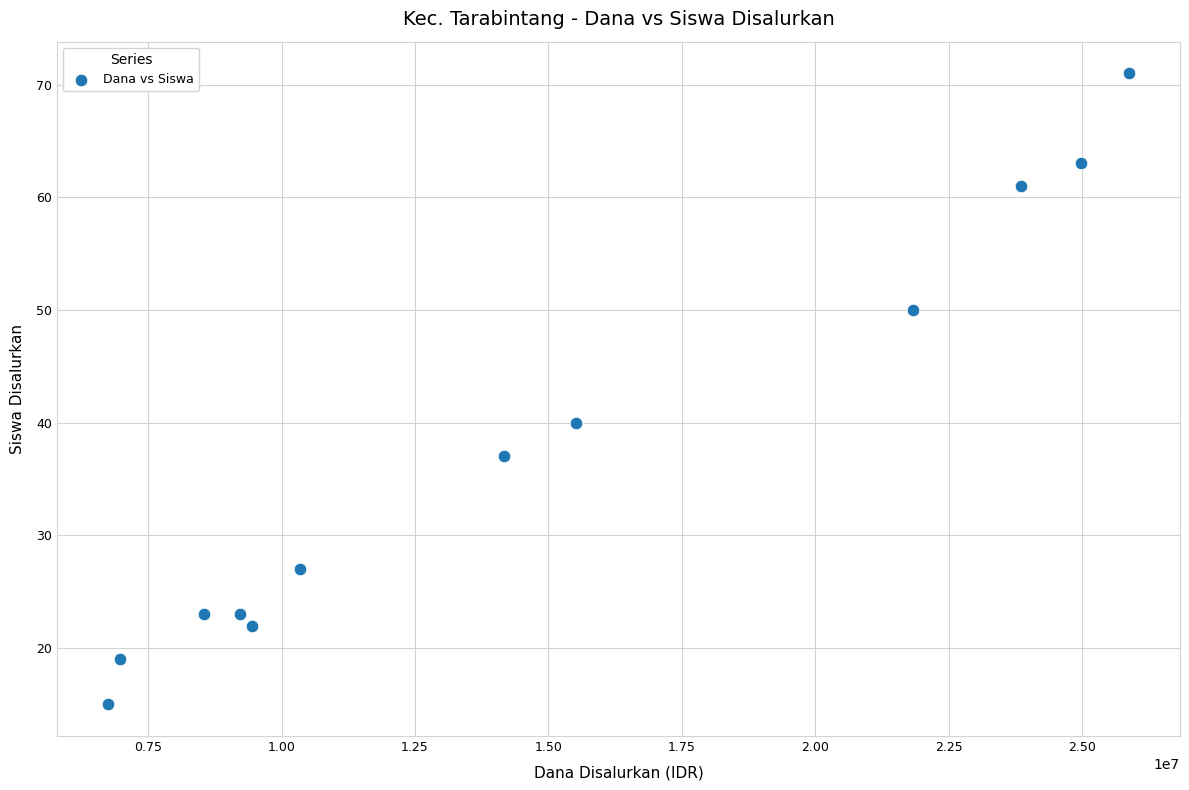

What Y value in the scatter plot is closest to 43?

40